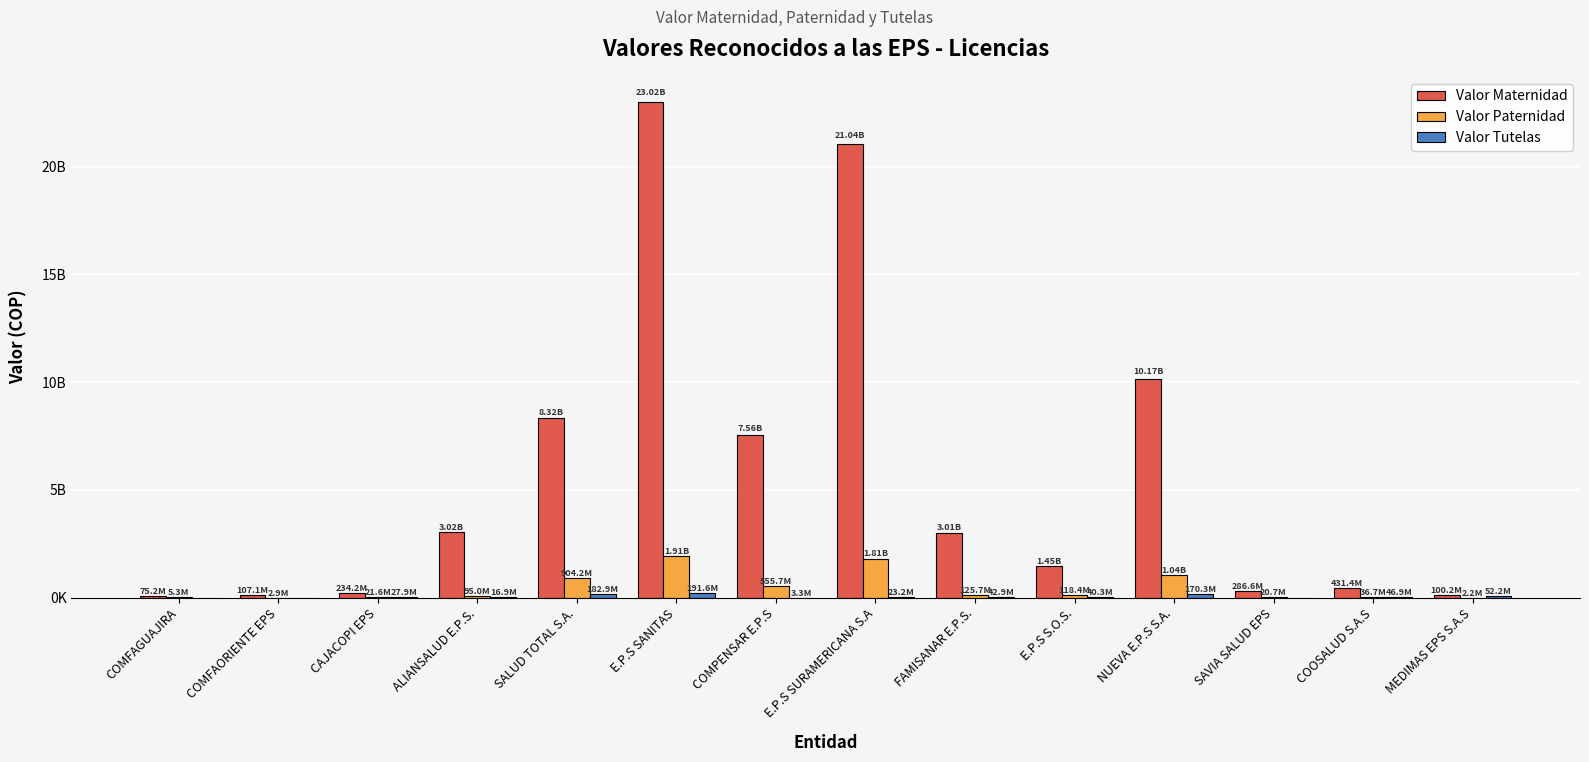

What is the sum of all Valor Paternidad values?

6653767636